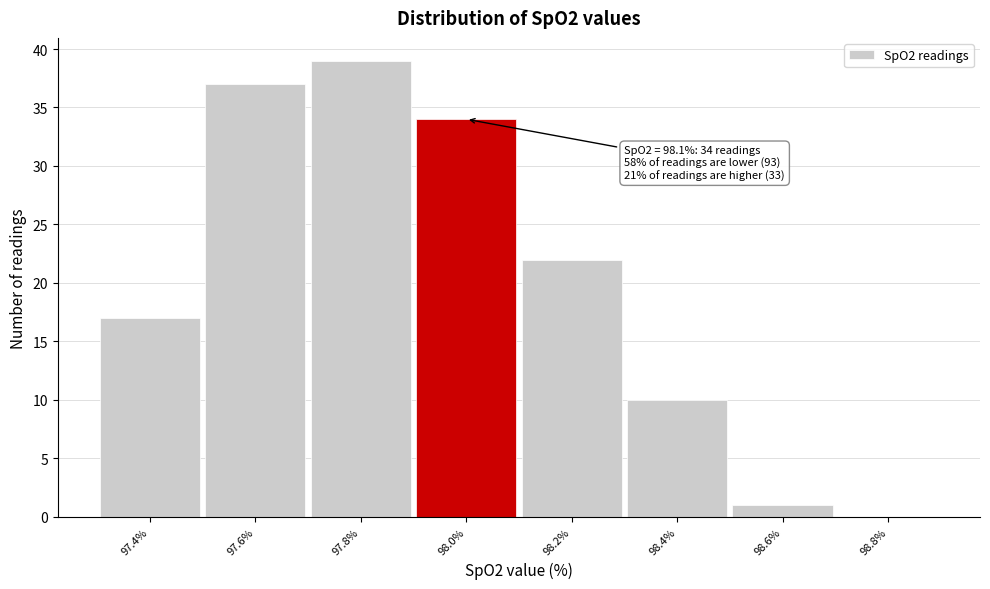

Reading right to left, list all the values displayed in this chart.

98.8%=0	98.6%=1	98.4%=10	98.2%=22	98.0%=34	97.8%=39	97.6%=37	97.4%=17